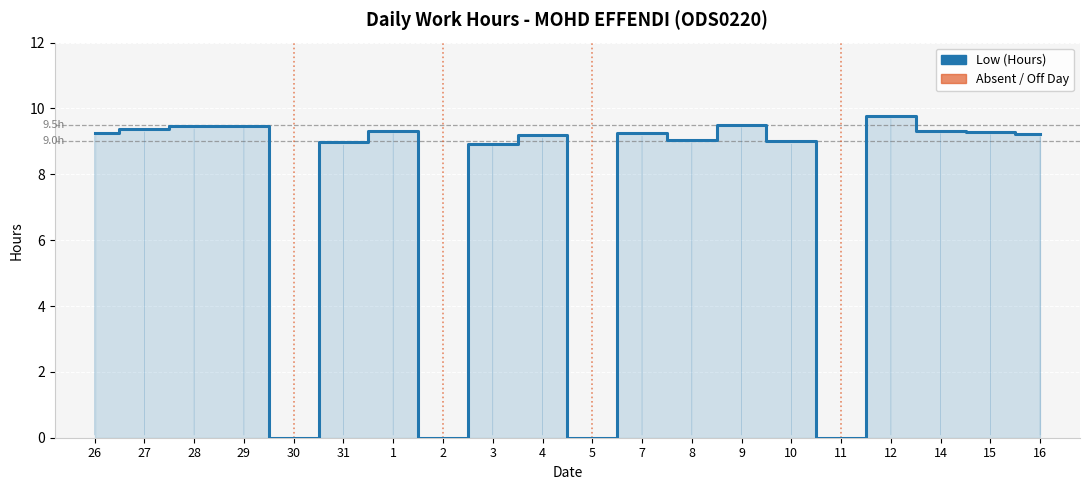

Which label corresponds to the largest value in the chart?

12